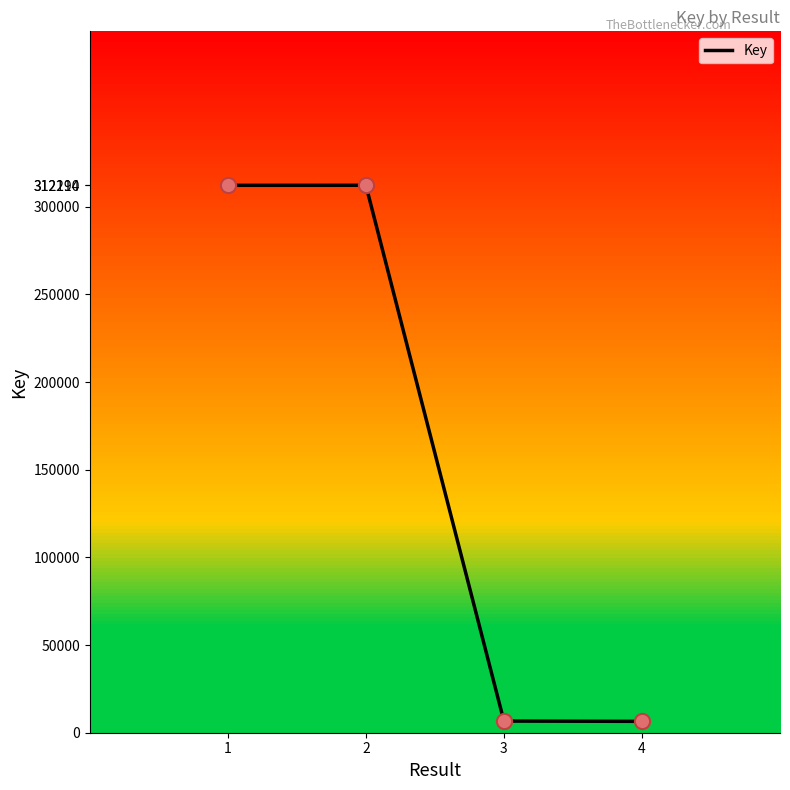

Approximately how many times larger is the value at 4 compared to 3?

1.0